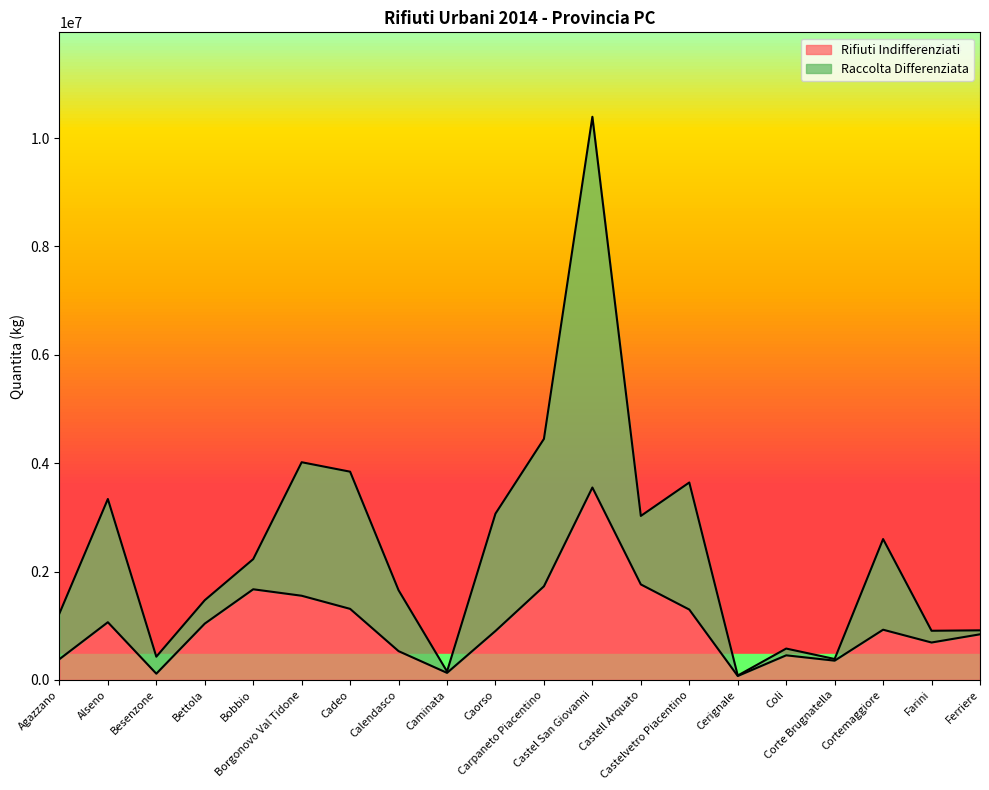

True or false: Raccolta Differenziata has more than 2 points higher than both neighbors.

True